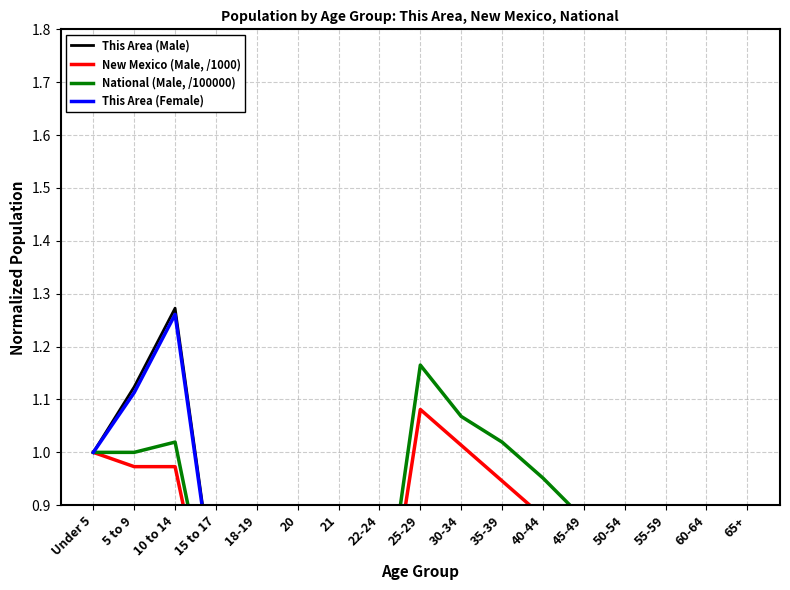

True or false: National (Male, /100000) and New Mexico (Male, /1000) cross at least once.

False